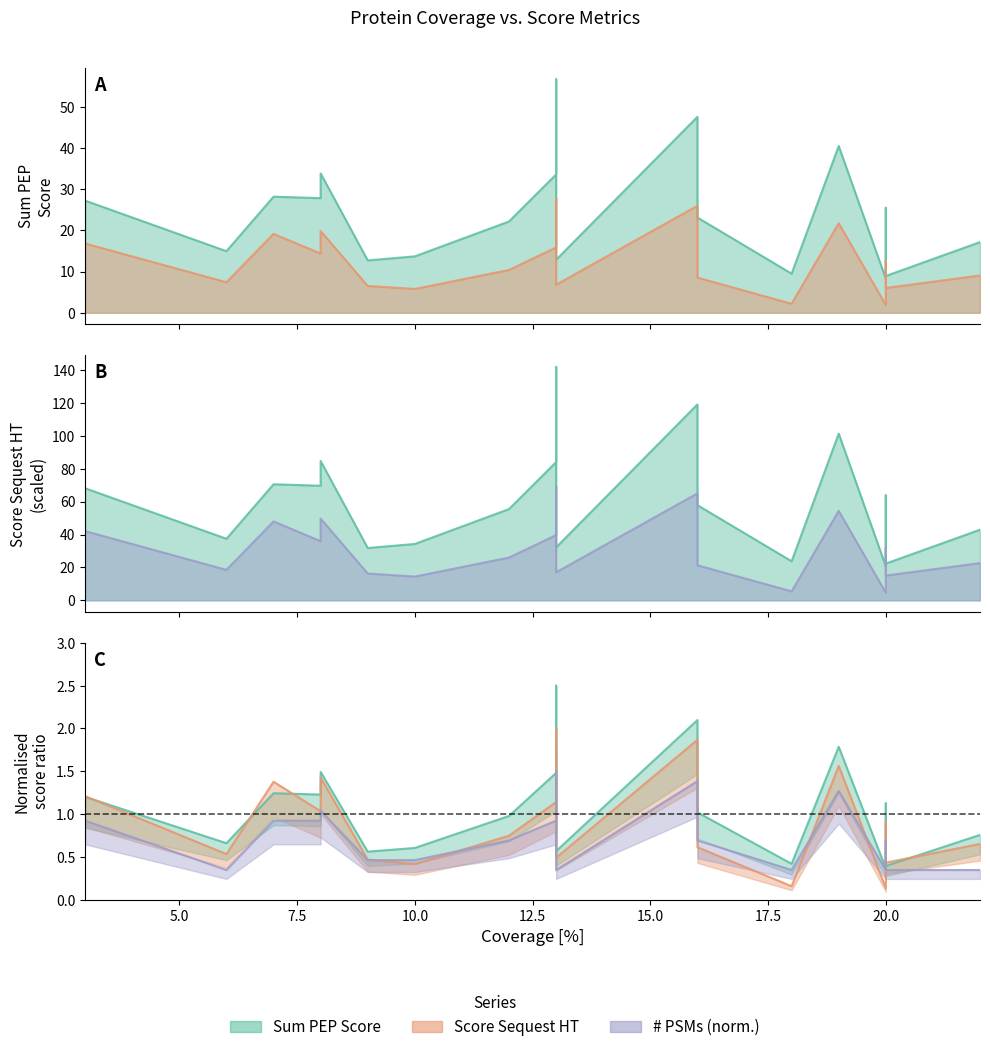

Which category has the highest value in the # PSMs series?

13